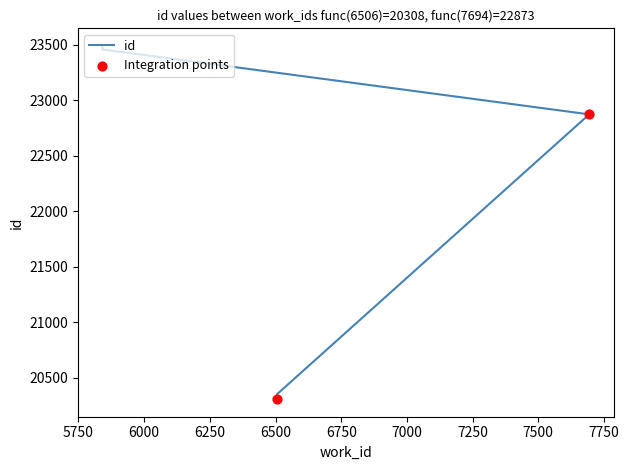

Approximately how many times larger is the value at 6506 compared to 7694?

0.9